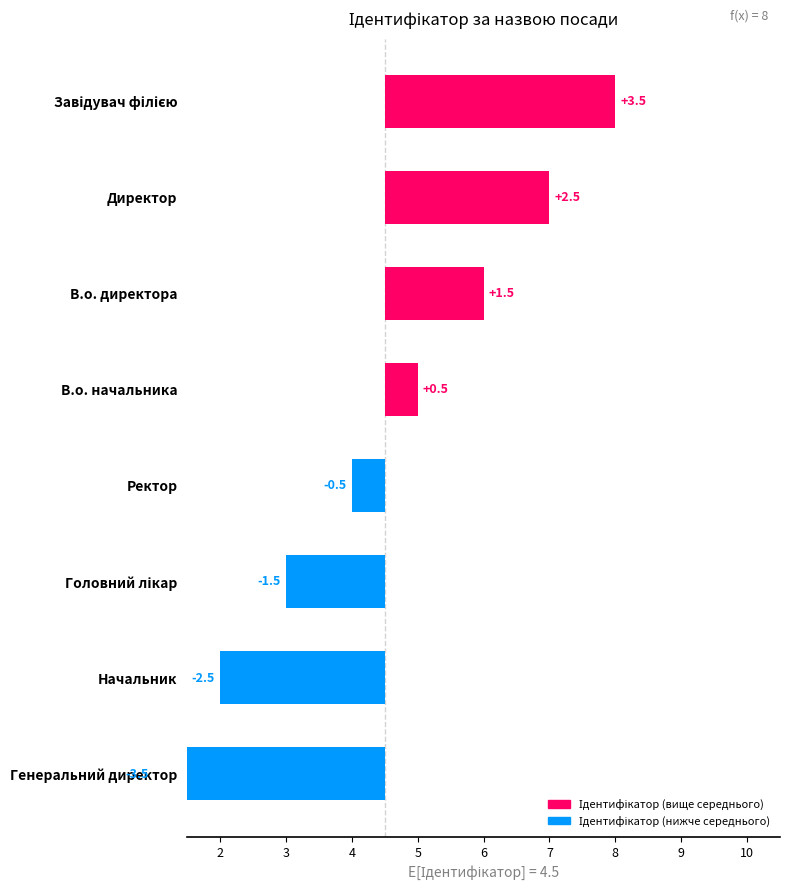

Does the chart contain any negative values?

Yes